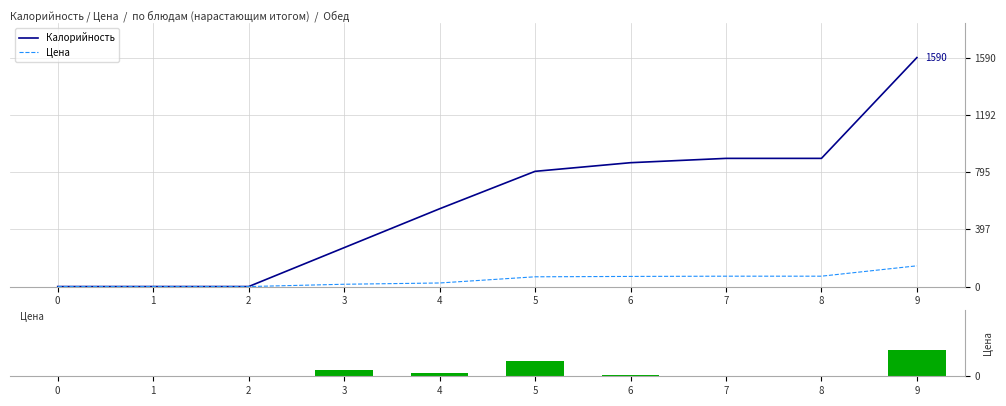

At how many categories does at least one series exceed 820?

4